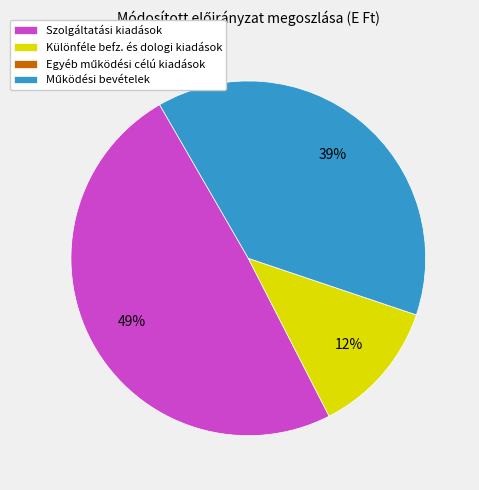

To the nearest percent, what is the average slice percentage?

25%